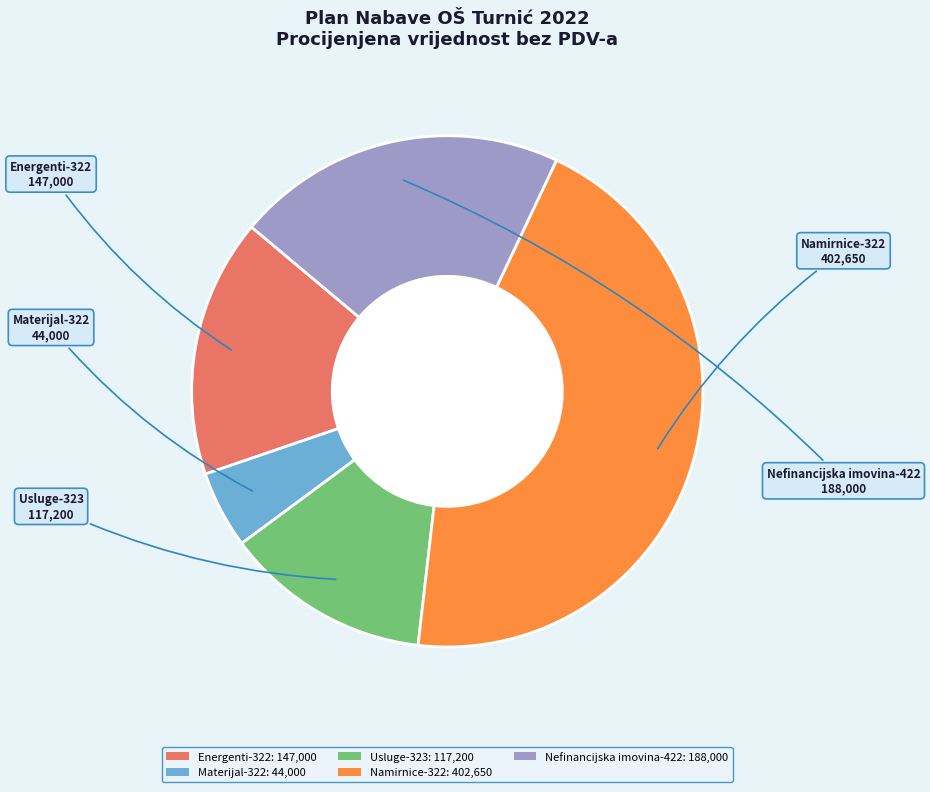

Rank the categories by value from lowest to highest.

Materijal-322, Usluge-323, Energenti-322, Nefinancijska imovina-422, Namirnice-322